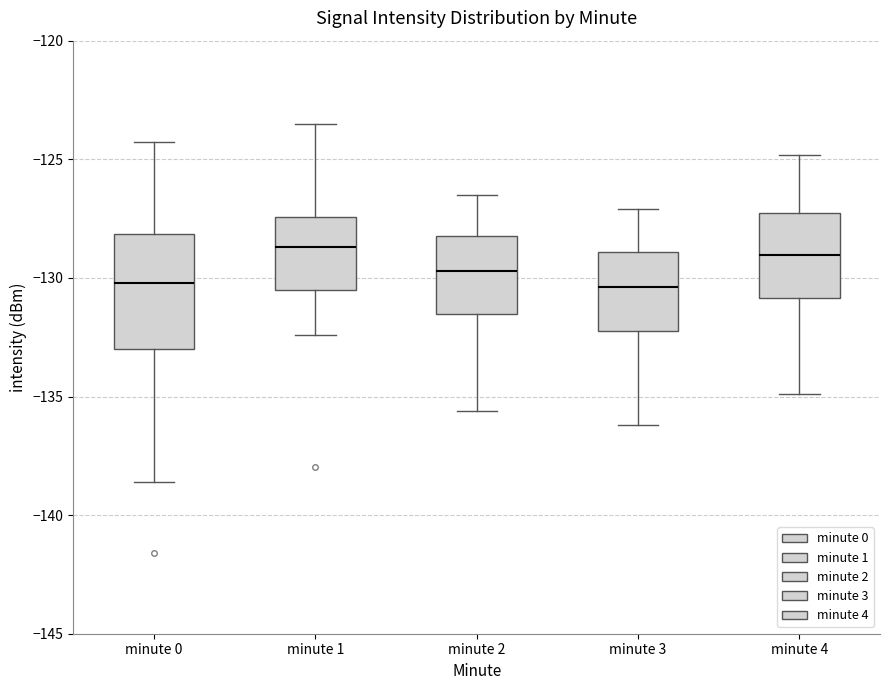

Comparing the boxes themselves (not the whiskers), which one is the tallest?

minute 0